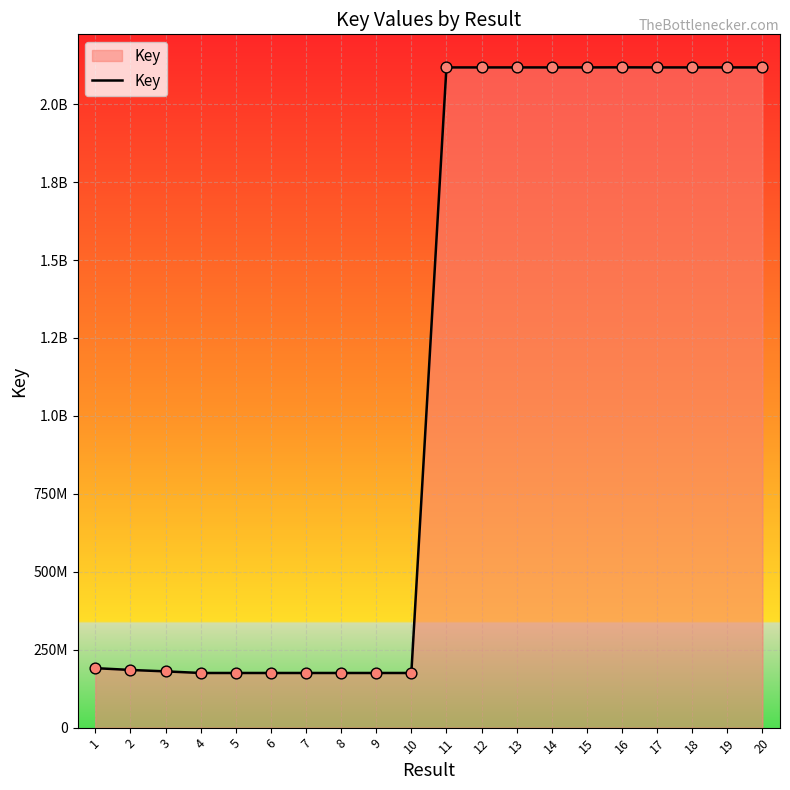

Which has a higher value, 1 or 9?

1